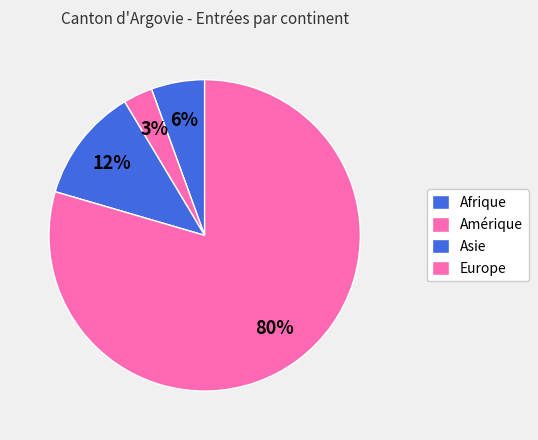

To the nearest percent, what portion does Asie represent?

12%